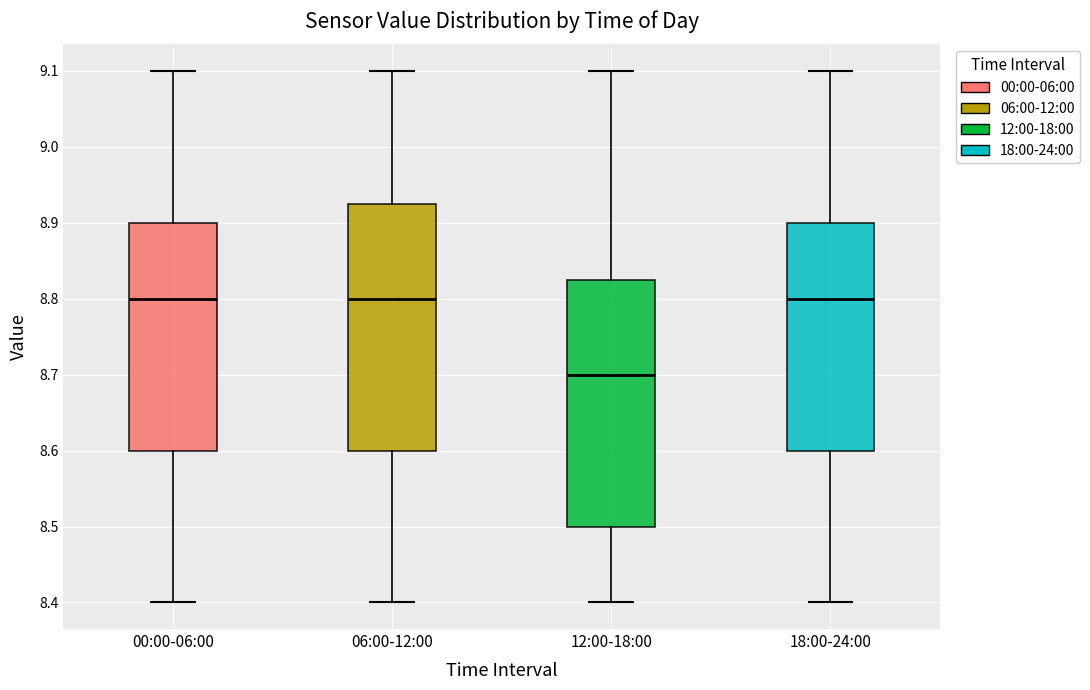

Which box's median line is the lowest?

12:00-18:00